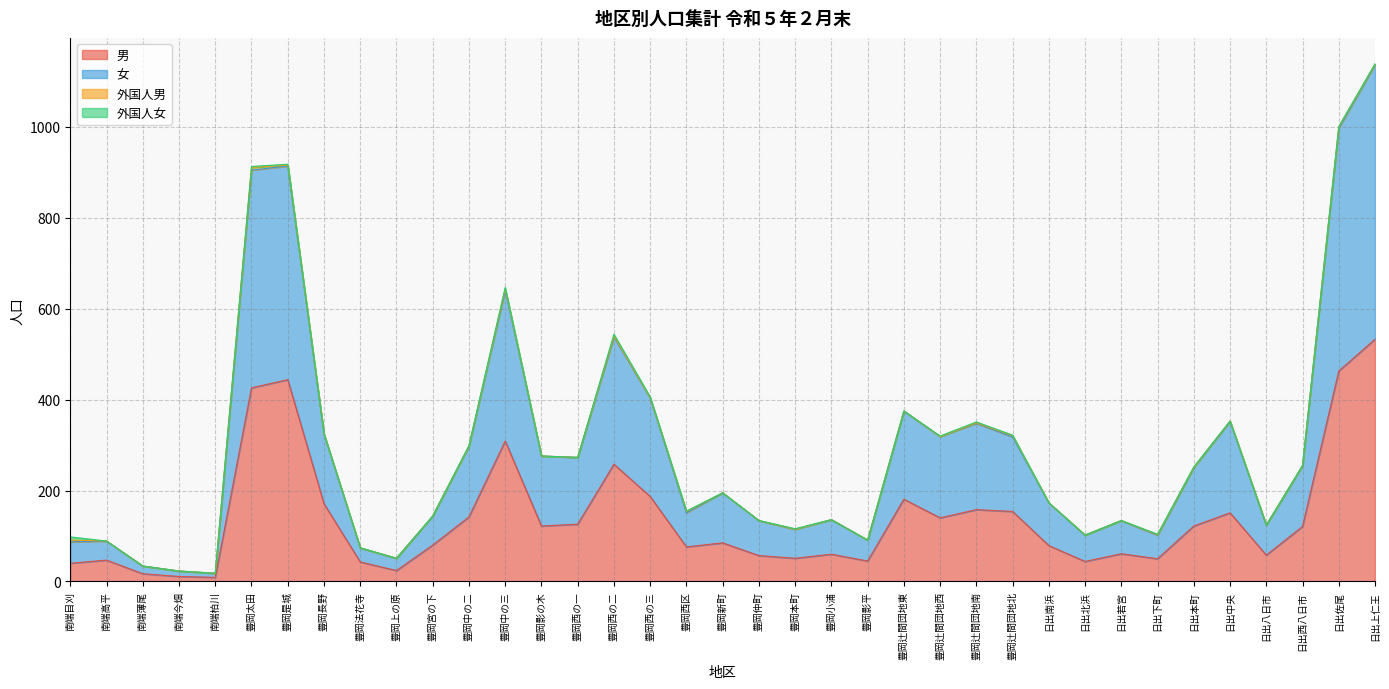

What is the total value across all series at 日出南浜?

173